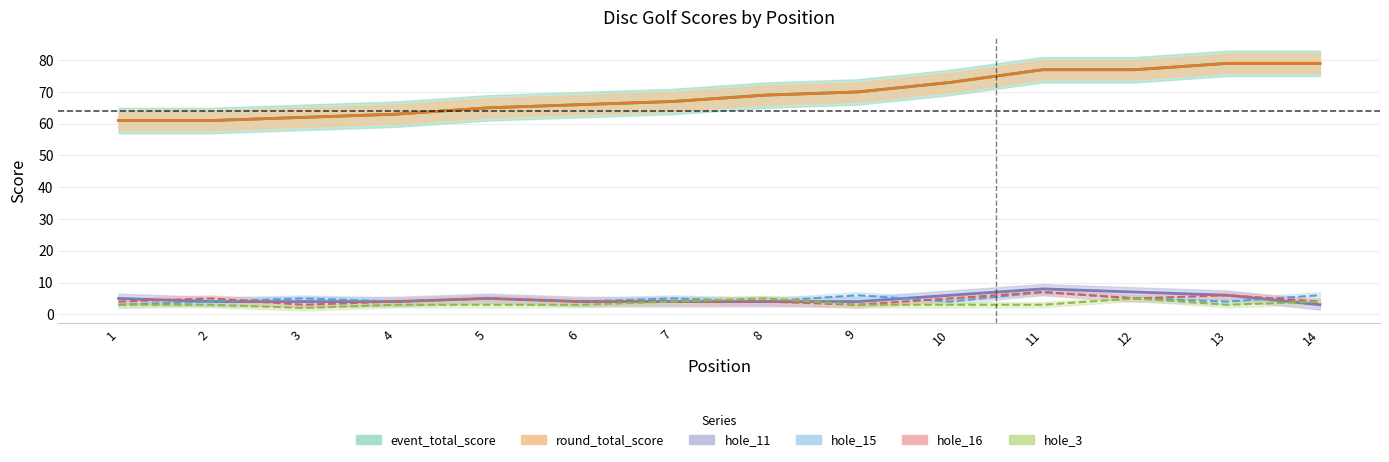

The value of hole_16 at 14 is 4. True or false?

True